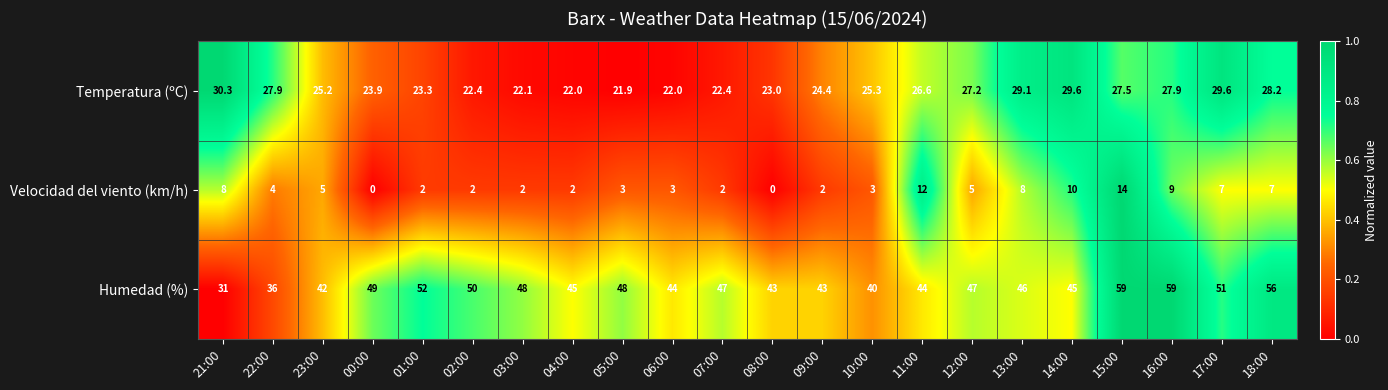

At which label does Humedad (%) reach its minimum?

21:00